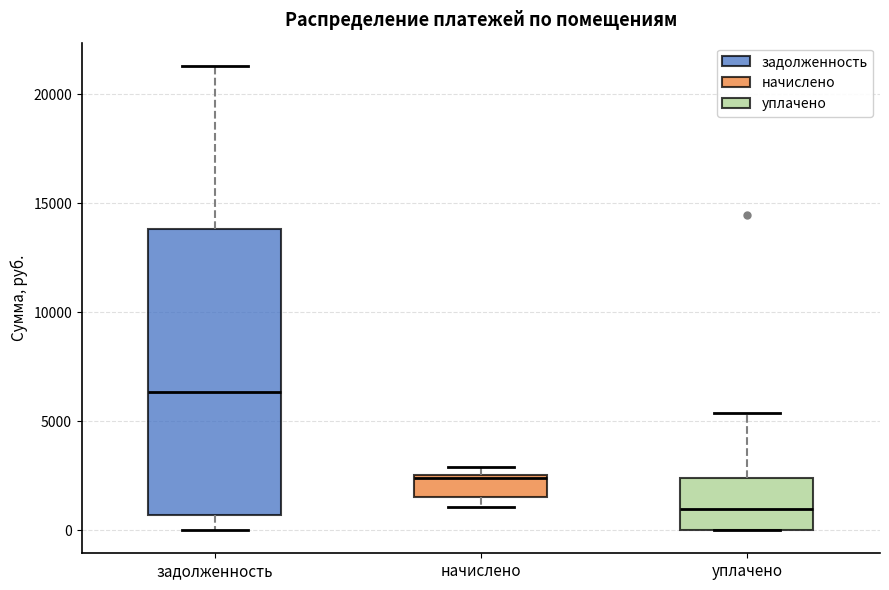

Reading left to right, read every box against the y-axis: the position of its median line, the range the box covers, and the ends of its whiskers. The values are not printed on the chart, so give them approximately, as read against the axis.

задолженность: median 6500, box 500 to 14000, whiskers 0 to 21500
начислено: median 2500, box 1500 to 2500, whiskers 1000 to 3000
уплачено: median 1000, box 0 to 2500, whiskers 0 to 5500